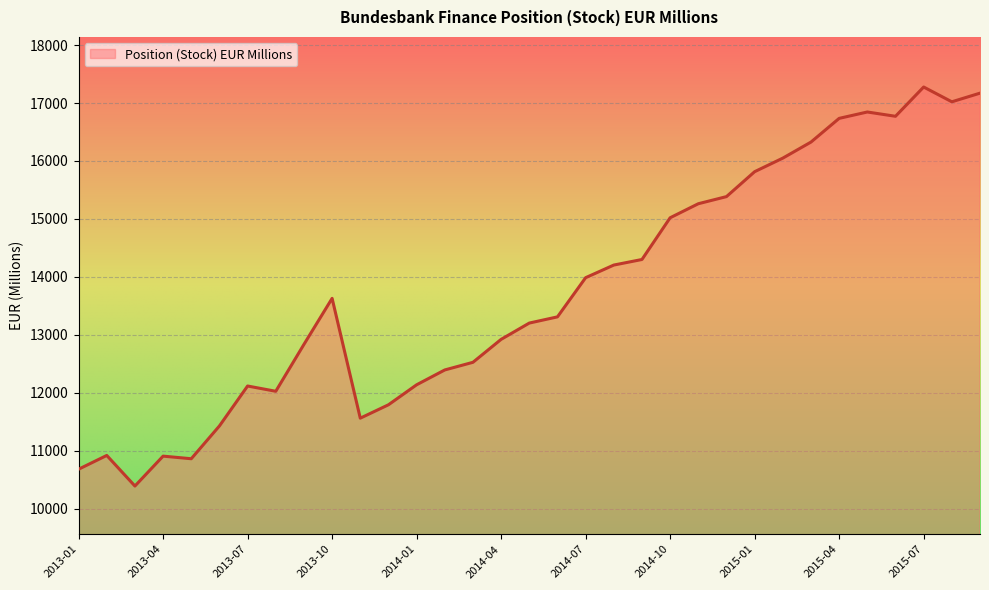

What is the difference between the maximum and minimum values?

6885